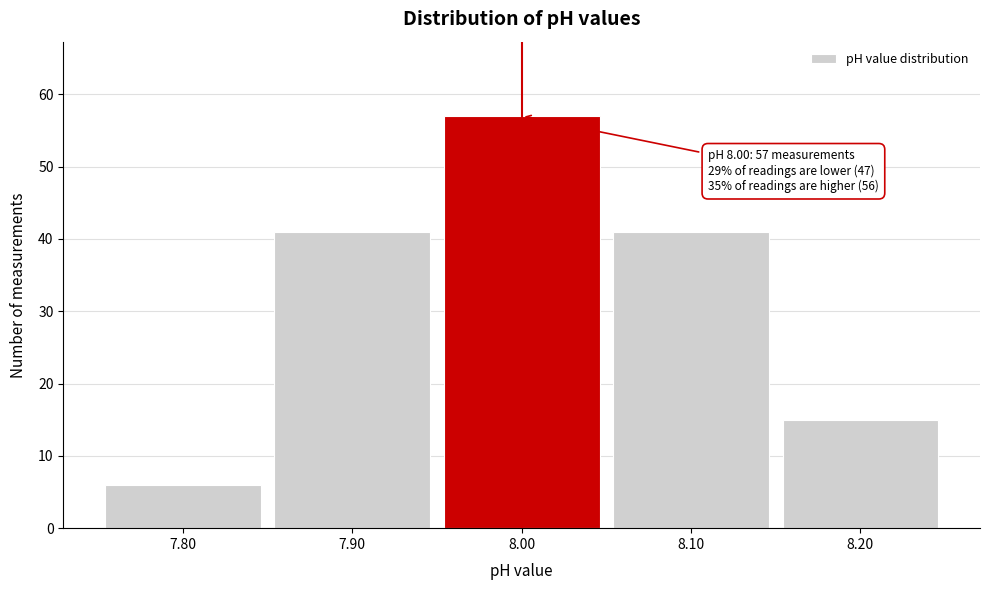

Which range on the x-axis has the tallest bar?

7.95 to 8.05